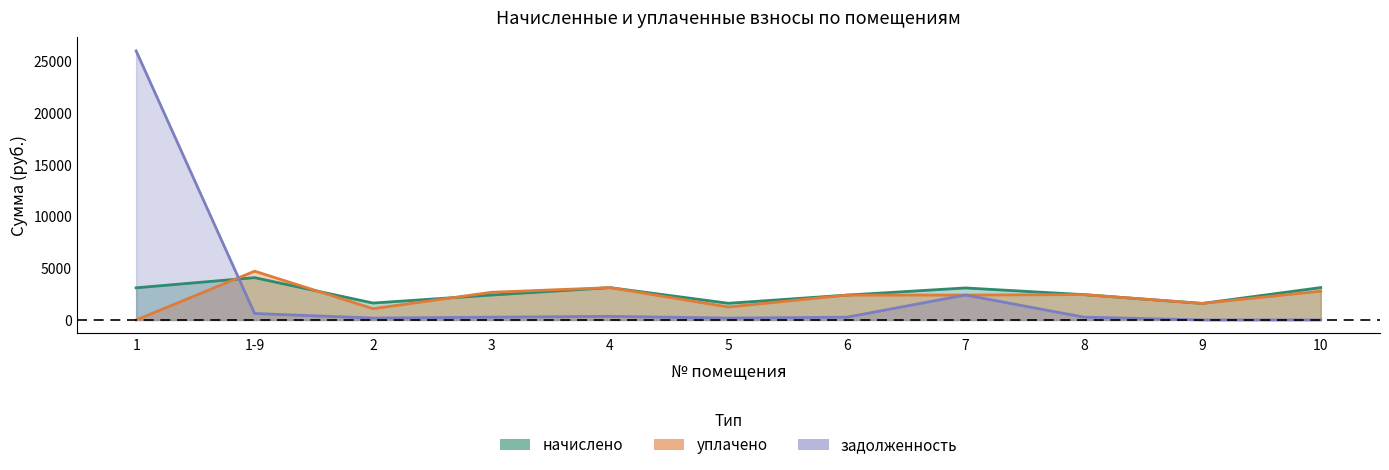

In уплачено, how many points are higher than both neighbors (excluding endpoints)?

3